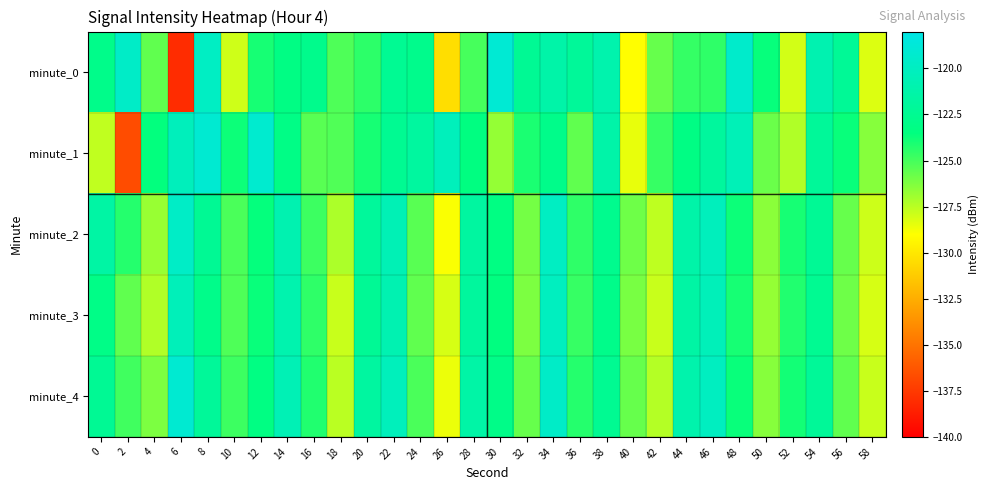

Which category has the lowest value across all series?

6